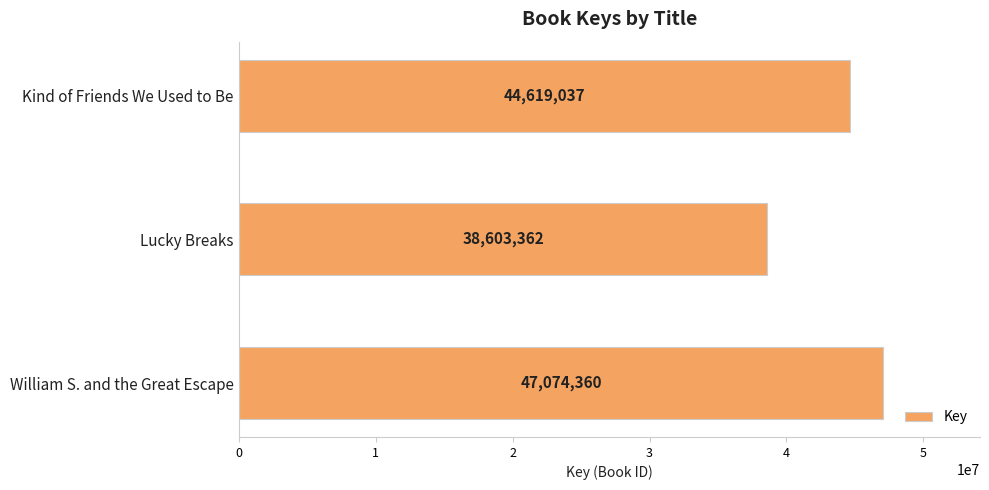

What is the greatest value displayed?

47074360